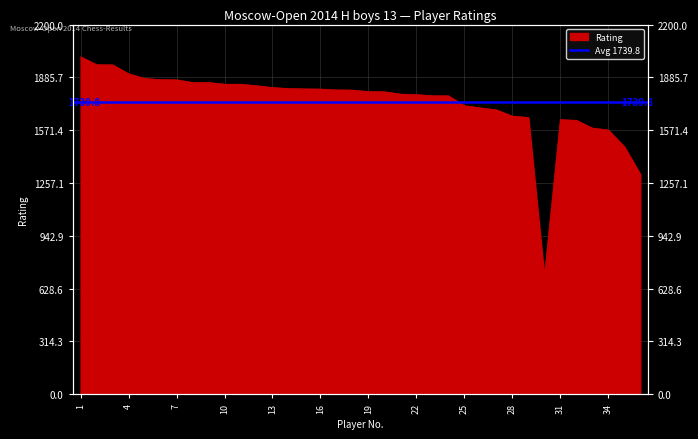

What is the difference between the second highest and second lowest values?

652